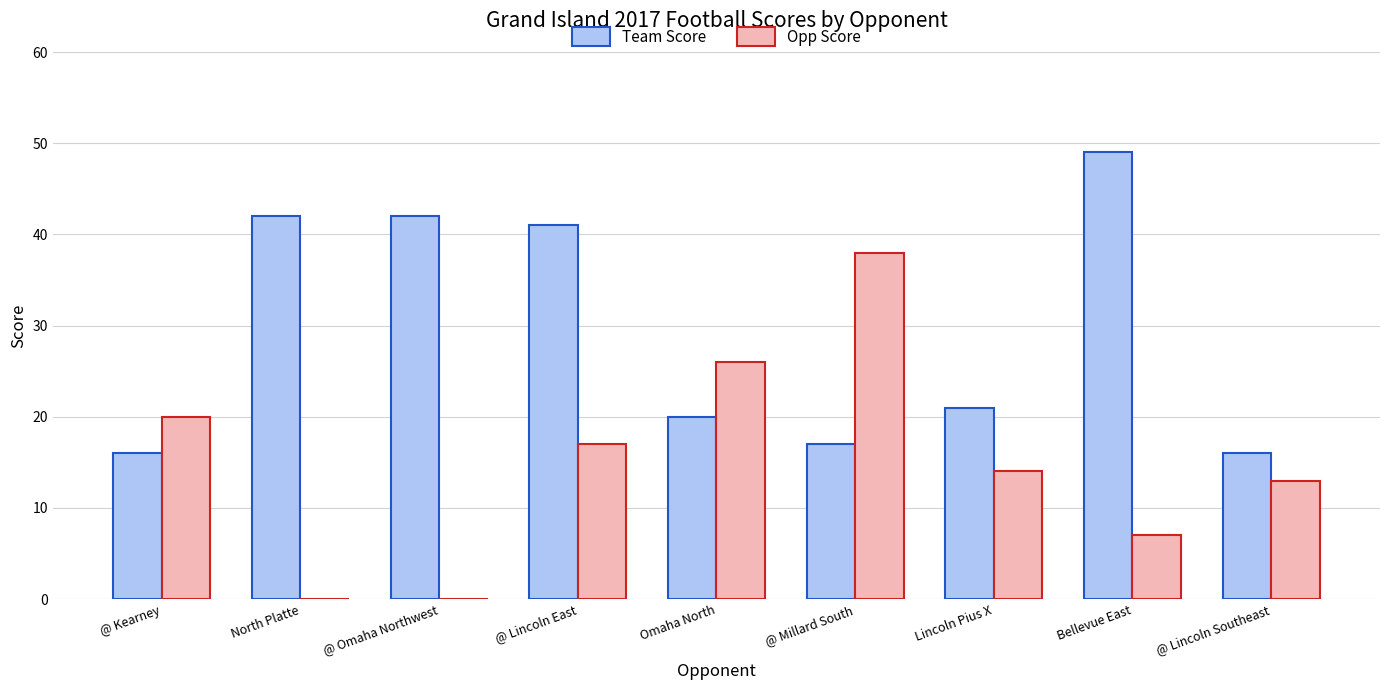

Is the value of Team Score at @ Kearney greater than the value of Opp Score at Bellevue East?

Yes